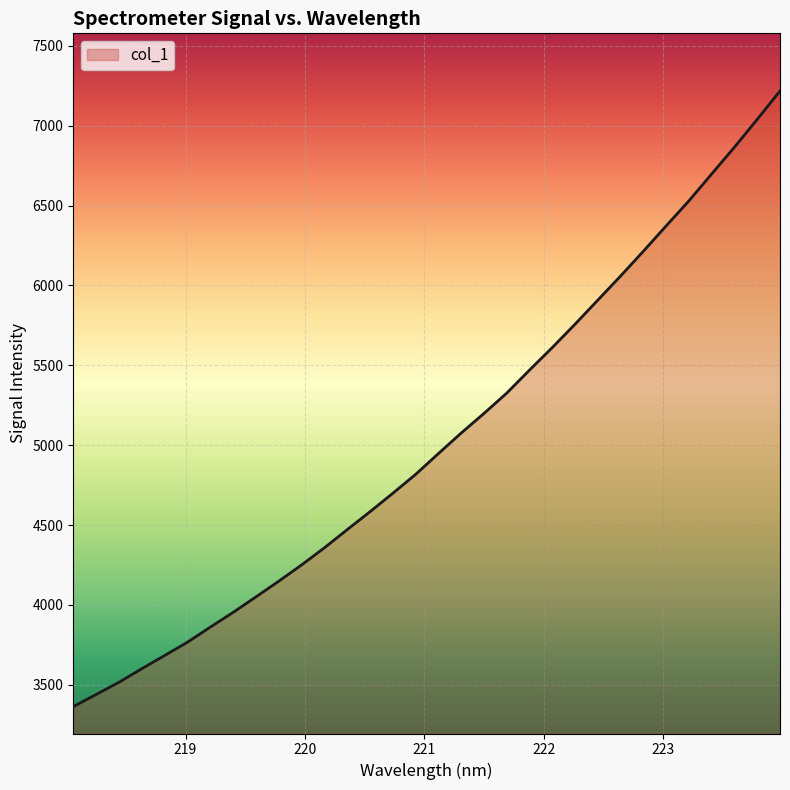

What is the difference between the maximum and minimum values?

3852.8